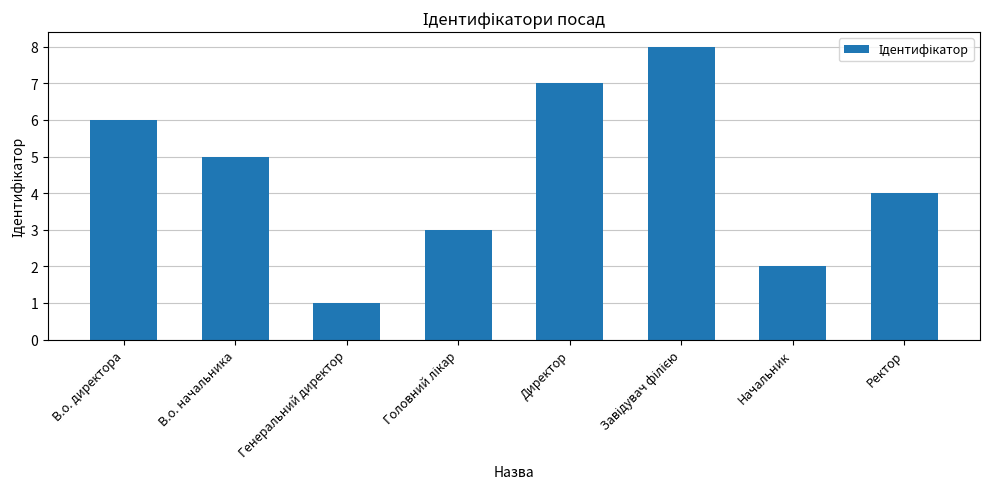

At which label is the value closest to 4?

Ректор